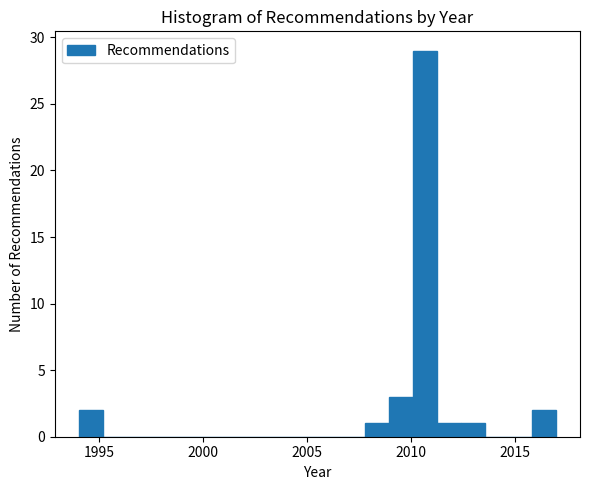

Read against the x-axis, roughly where is the centre of the tallest bar?

2010.5